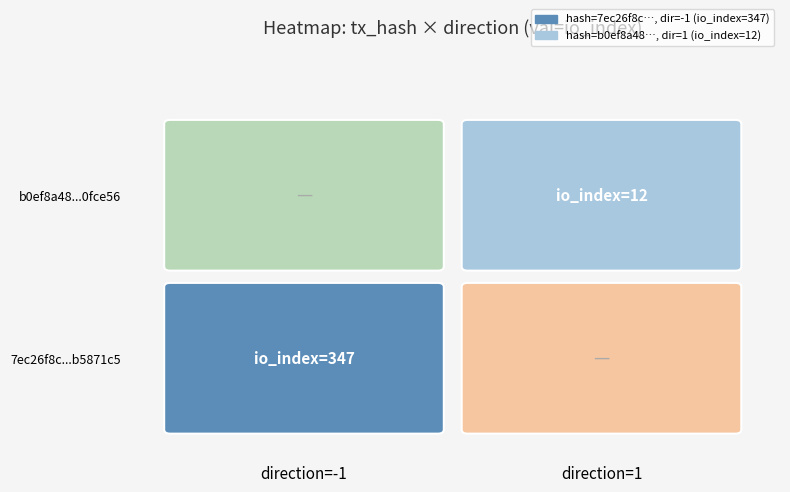

What value does the 7ec26f8c7e19fa789a674f09d7b5dbc2b5871c5 series have at io_index?

347